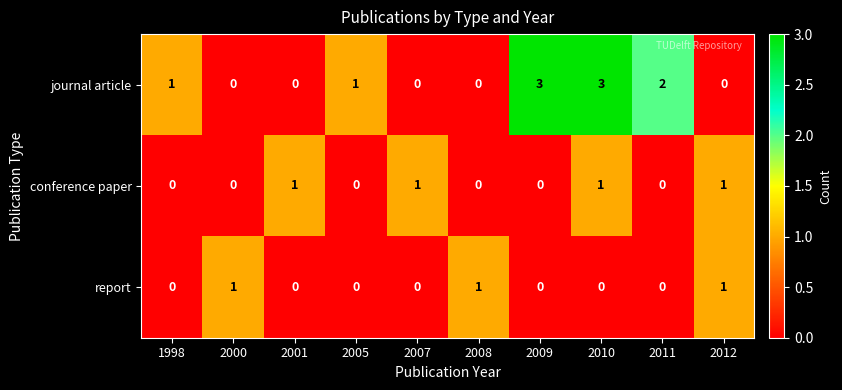

Count the number of categories in the chart.

10